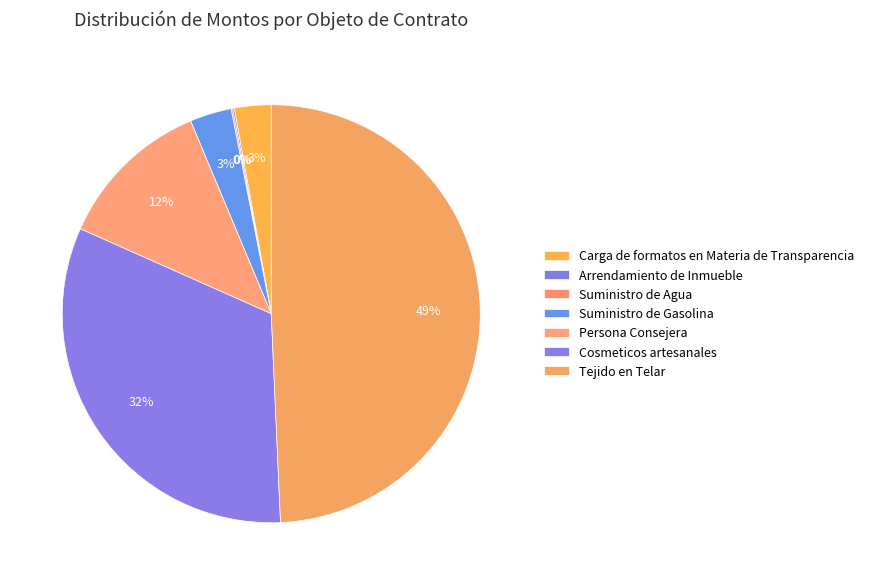

Rank the categories by value from highest to lowest.

Tejido en Telar, Cosmeticos artesanales, Persona Consejera, Suministro de Gasolina, Carga de formatos en Materia de Transparencia, Arrendamiento de Inmueble, Suministro de Agua